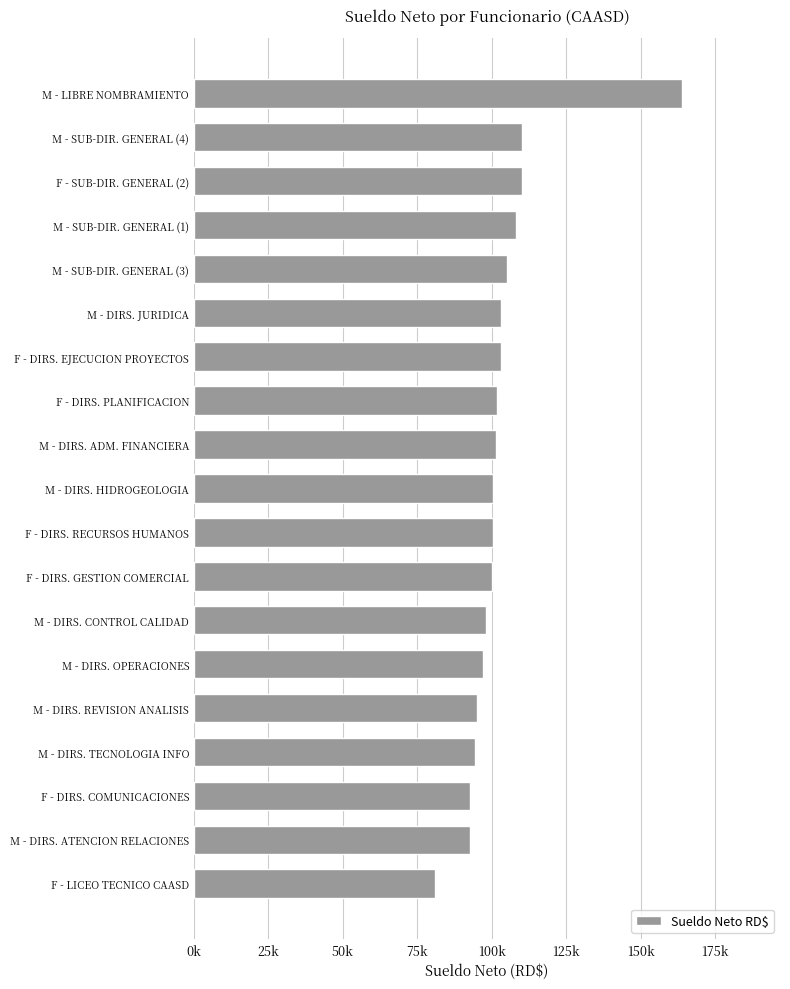

Are the bars horizontal?

Yes